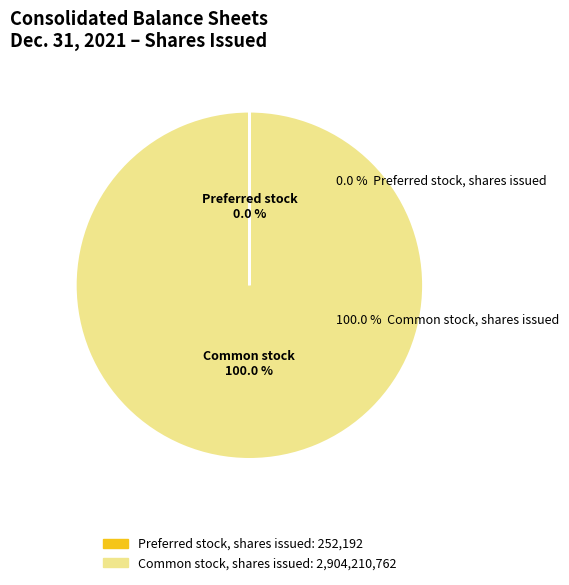

What percentage do Preferred stock, shares issued and Common stock, shares issued together represent?

100.0%